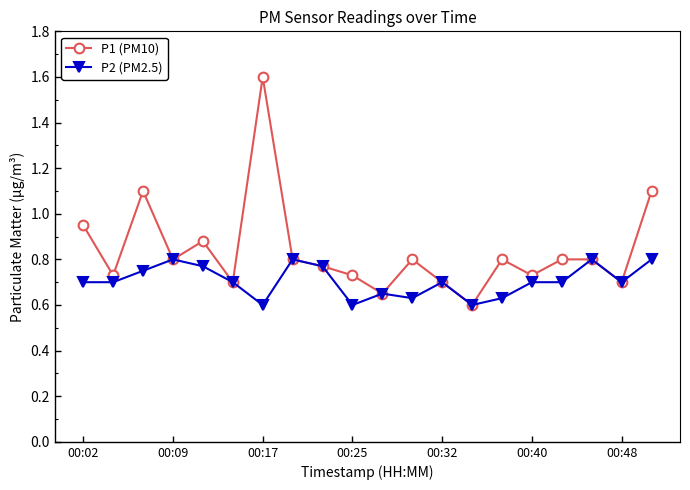

Which series has the largest total across all categories?

P1 (PM10)